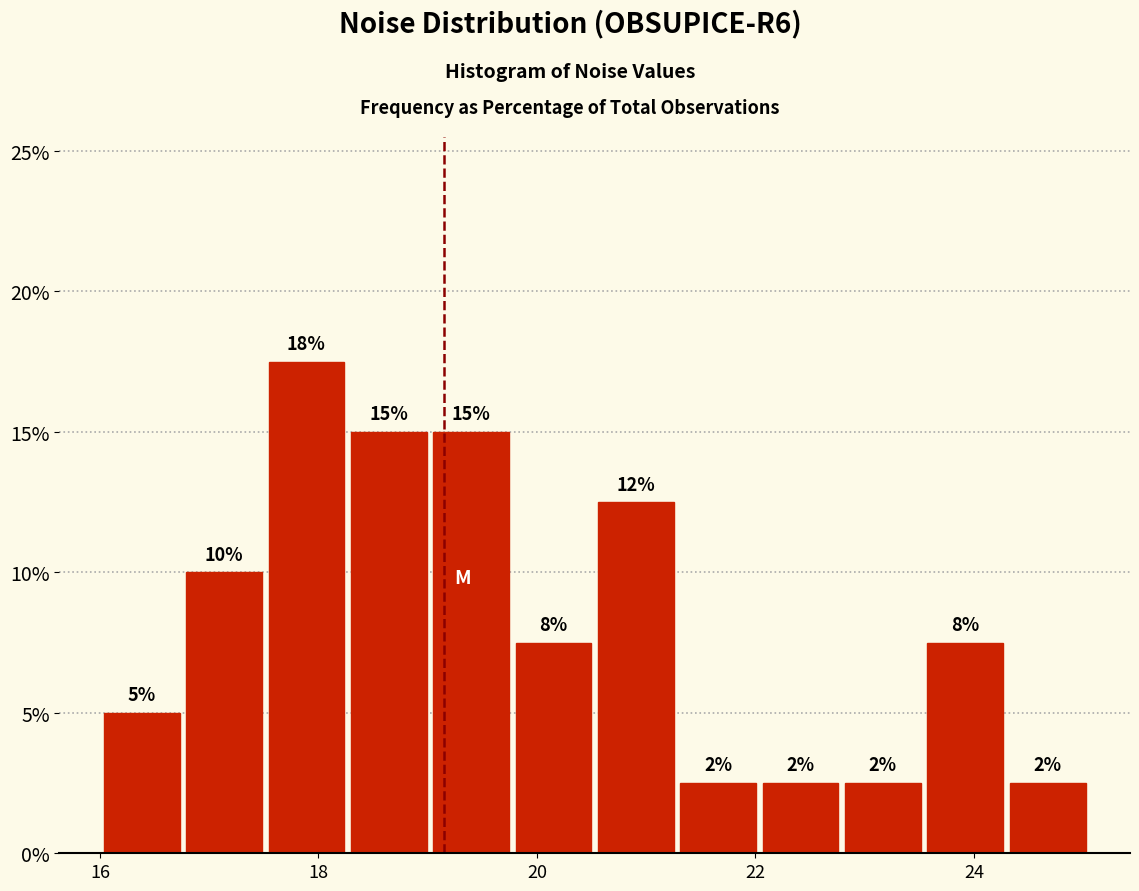

Around what value on the x-axis is the tallest bar? Give the approximate position of its centre, as read against the axis.

17.8